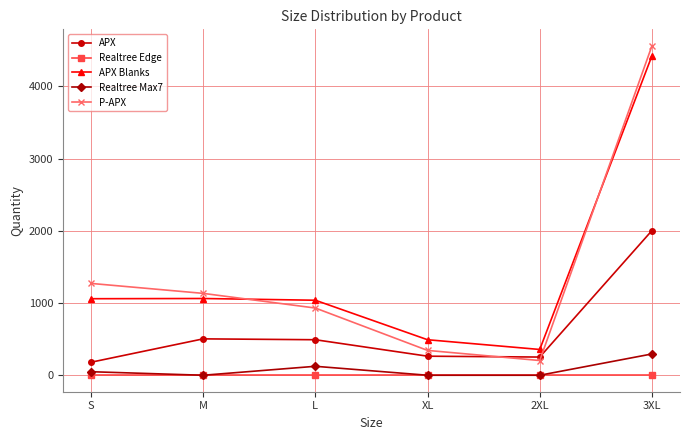

What is the difference between the APX values at M and 3XL?

1500